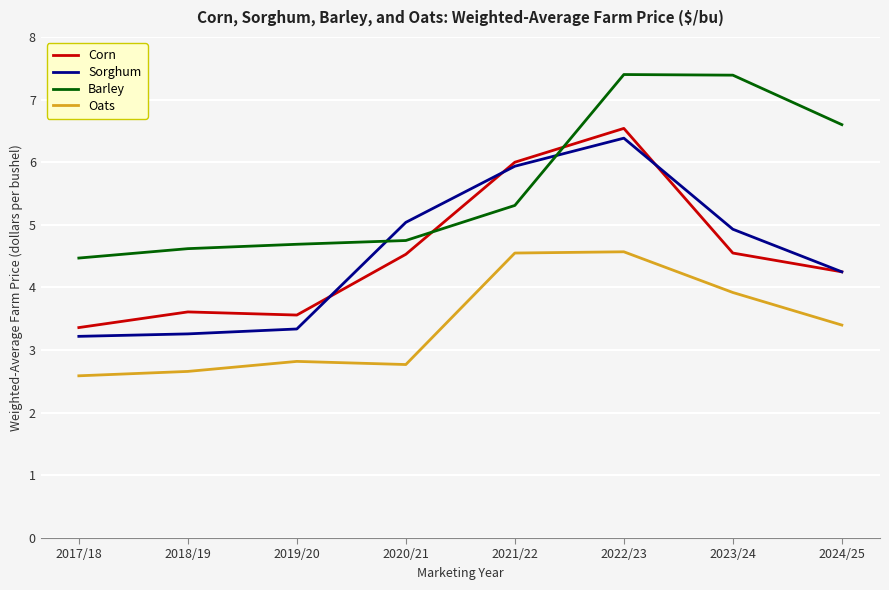

How many interior local peaks does the Sorghum series have?

1